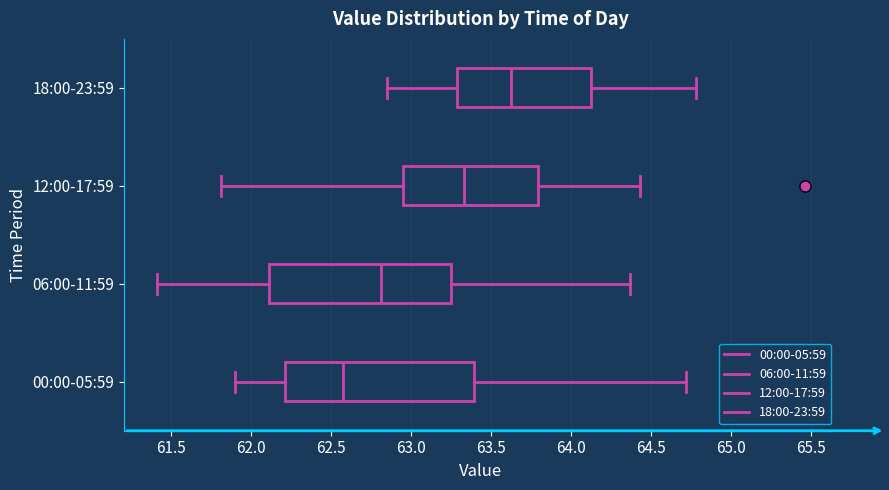

Which box has the furthest to the right median line?

18:00-23:59